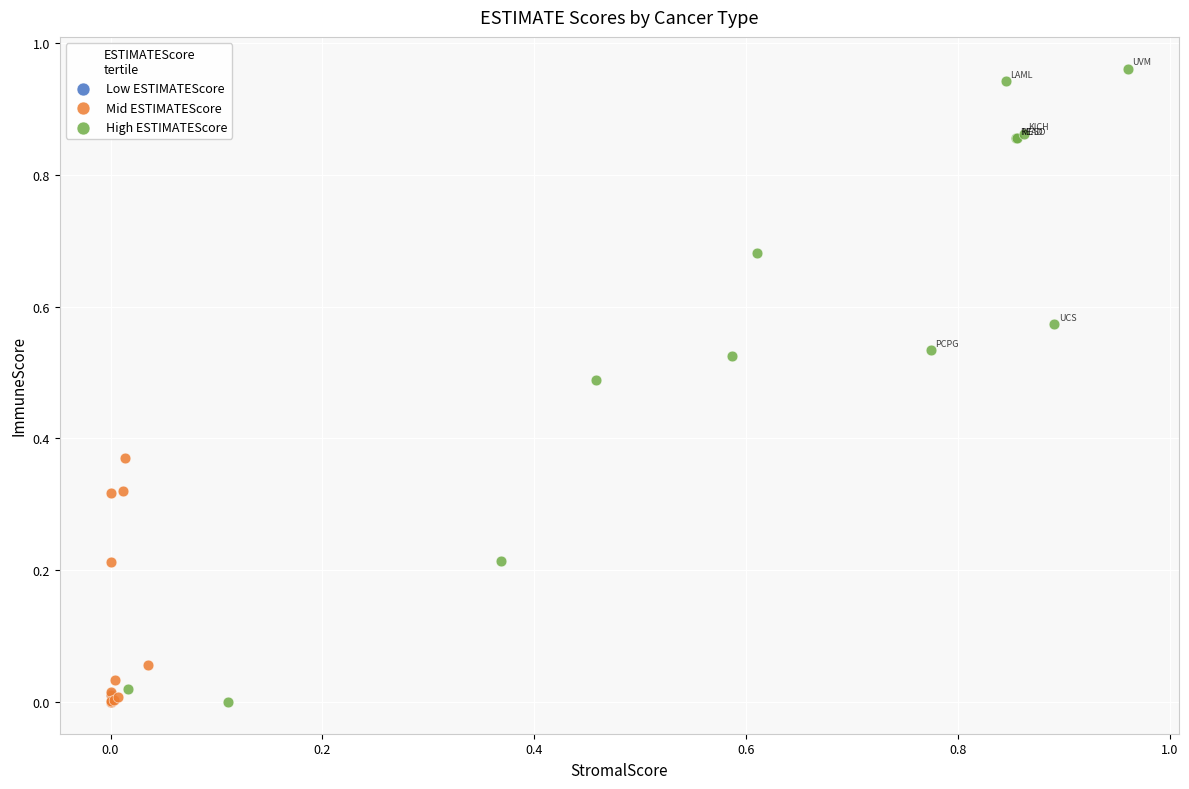

Which series has the largest Y range (max minus min)?

High ESTIMATEScore